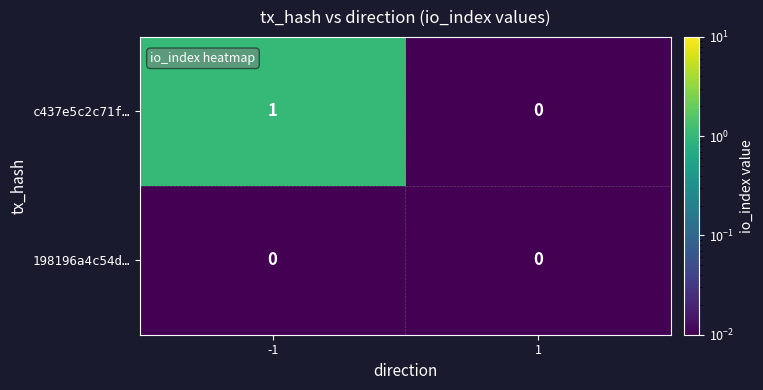

List the series in order of their peak value, highest first.

c437e5c2c71f…, 198196a4c54d…